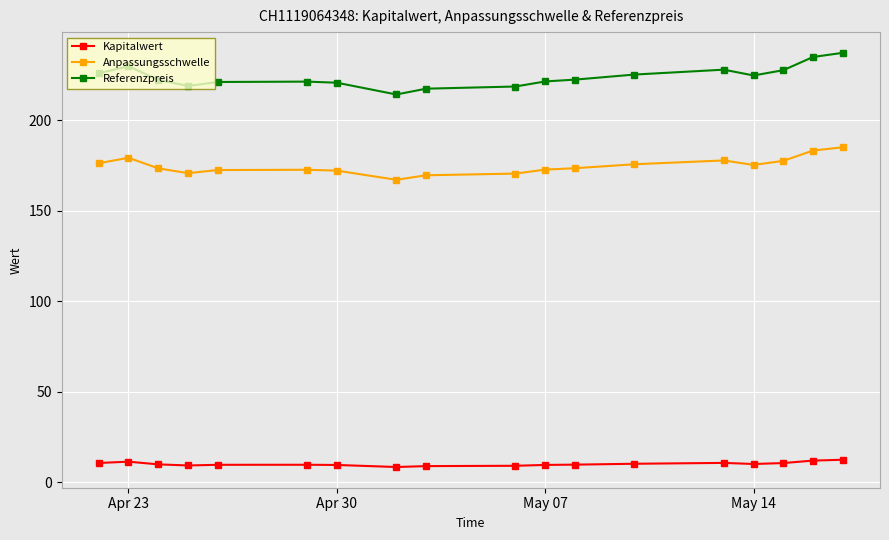

True or false: Anpassungsschwelle and Kapitalwert cross at least once.

False